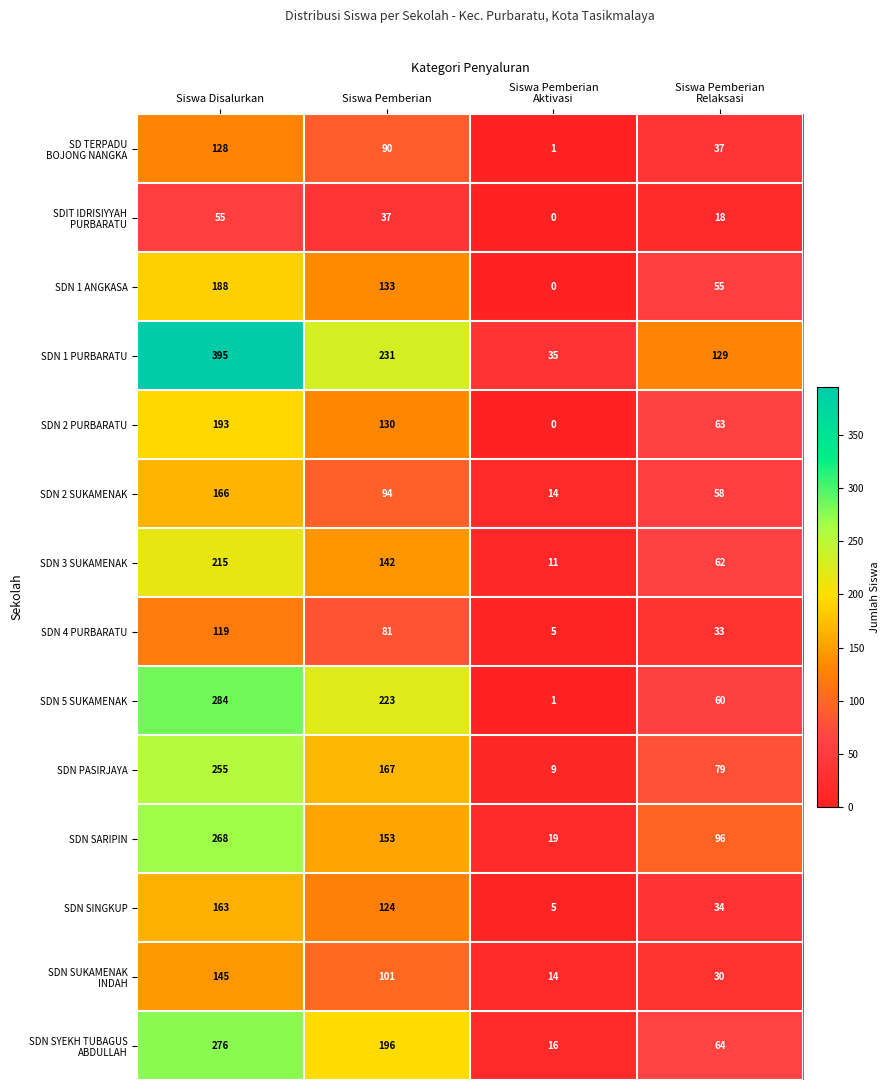

Which label corresponds to the smallest value in the chart?

Siswa Pemberian
Aktivasi